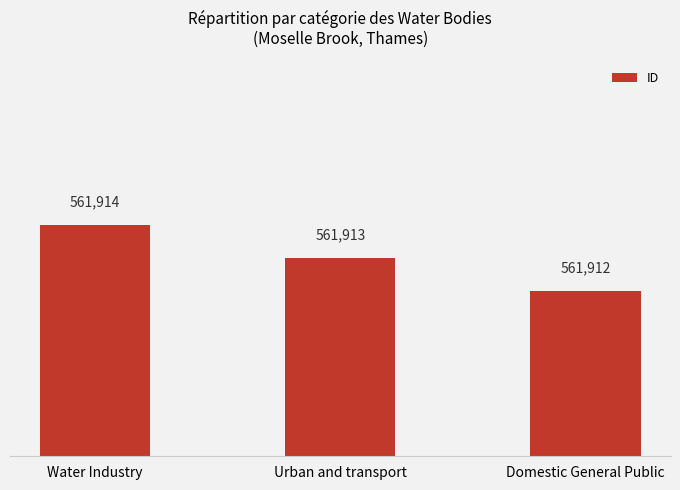

Rank the categories by value from lowest to highest.

Domestic General Public, Urban and transport, Water Industry